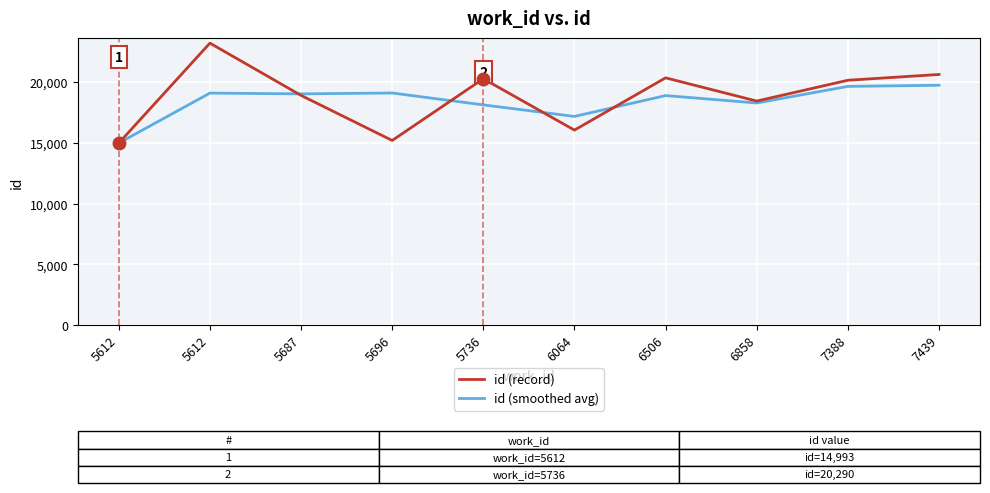

Rank the series by their average value, from lowest to highest.

id (smoothed avg), id (record)